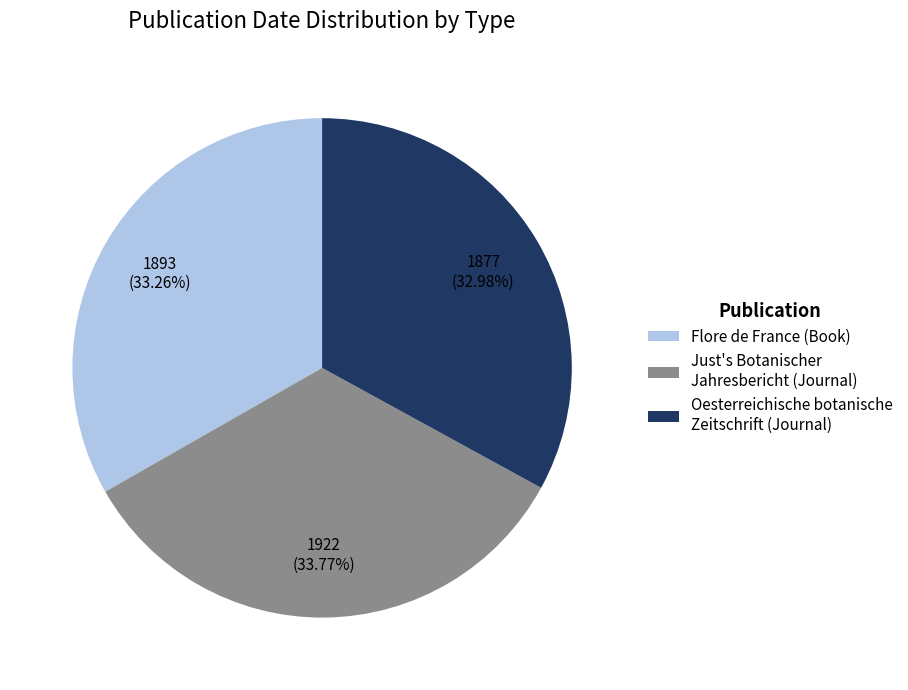

To the nearest percent, what is the combined percentage of Flore de France (Book) and Just's Botanischer Jahresbericht (Journal)?

67%